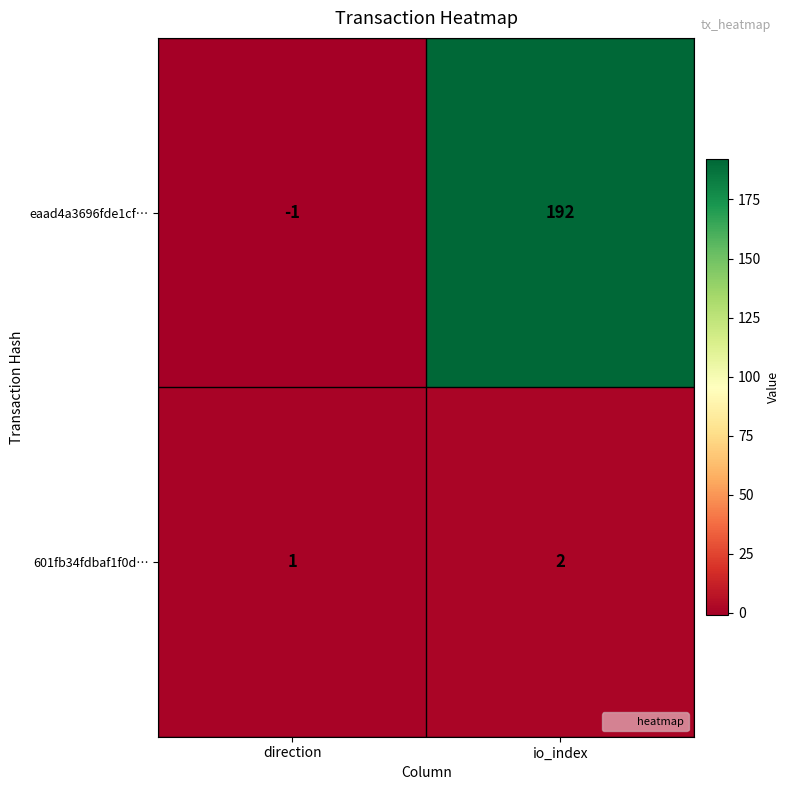

List the series in order of their overall mean, lowest first.

601fb34fdbaf1f0d…, eaad4a3696fde1cf…